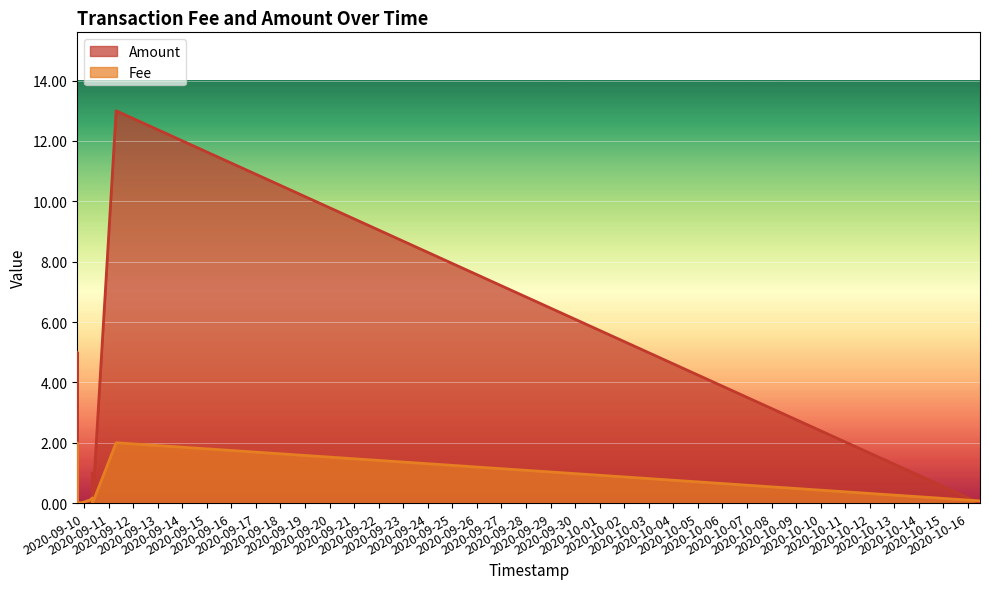

Which series has the largest range (max minus min)?

Amount